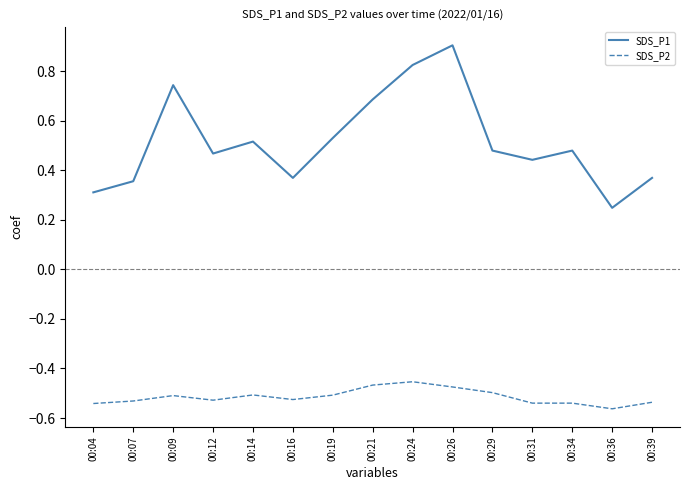

What is the spread (max minus min) of values at 00:34?

1.0